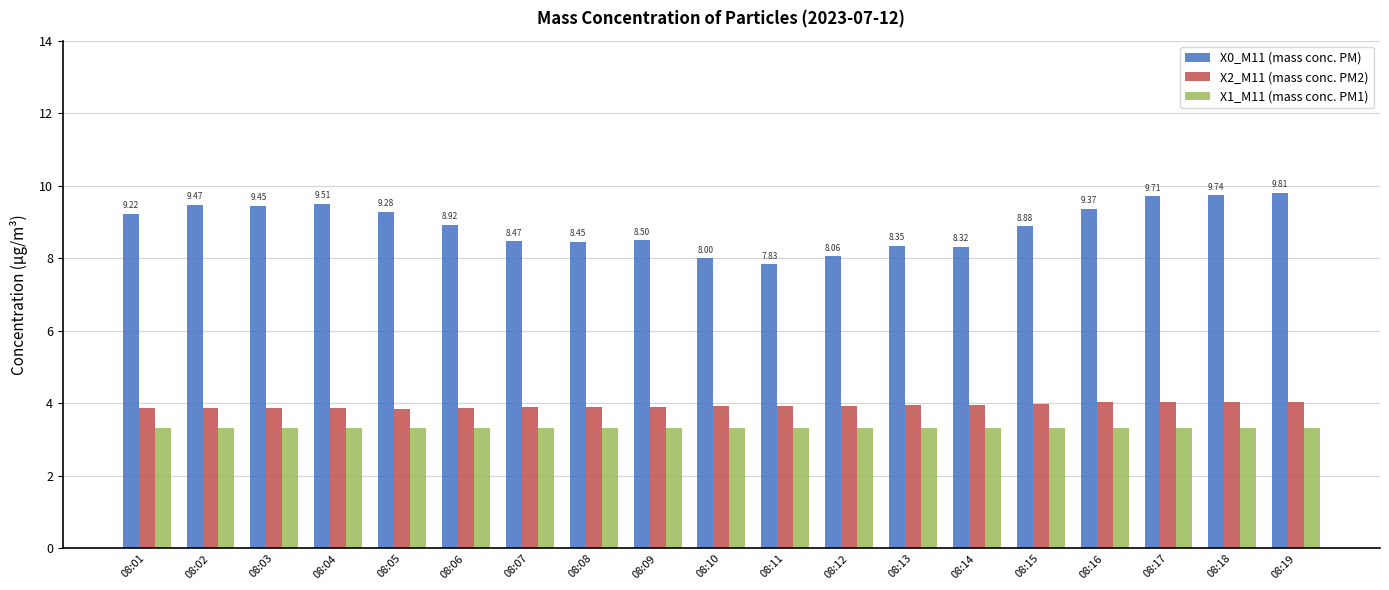

What is the difference between the highest and lowest values at 08:03?

6.1